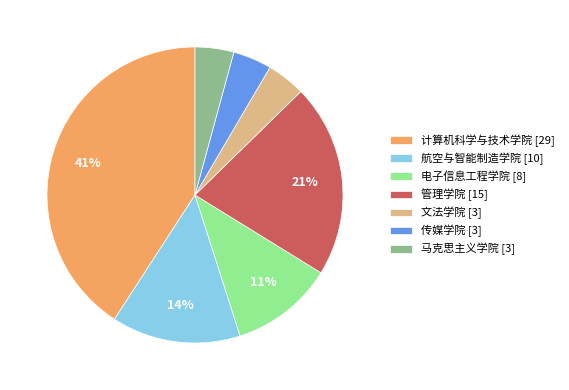

To the nearest percent, what percentage of the pie is 文法学院?

4%